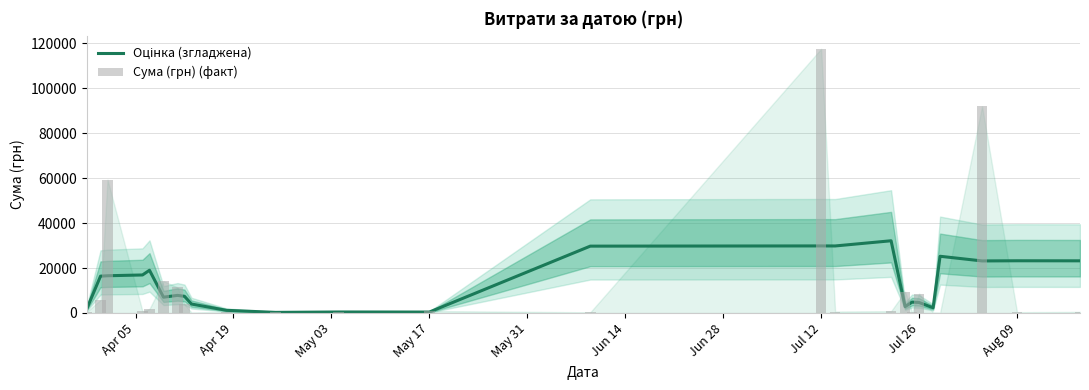

Reading left to right, list all the values displayed in this chart.

Оцінка (згладжена): 1554.6	16391.8	16570.4	16920.0	19015.9	7029.5	7833.4	7428.4	3983.3	1186.4	267.0	443.9	412.4	29750.7	29848.8	29829.7	32140.5	2829.1	4833.1	4681.6	2320.3	25239.2	23164.4	23238.6	23214.2
Сума (грн) (факт): 395.7	5822.7	59348.8	714.6	1794.0	14206.4	11403.0	3930.3	173.9	425.8	215.5	252.8	881.4	300.0	117568.8	644.8	805.0	9543.3	323.2	8661.0	199.0	97.8	91998.9	361.8	496.0